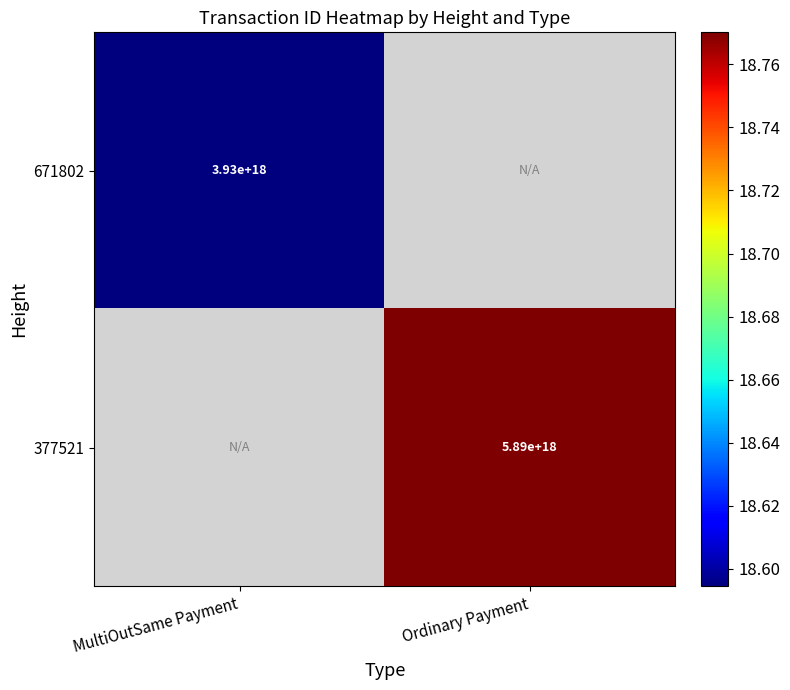

The 377521 series shows 18.8 at Ordinary Payment. True or false?

True